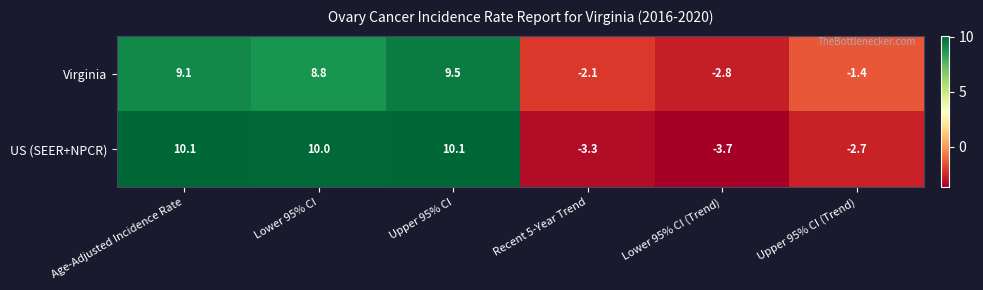

Rank the series by their maximum value, from highest to lowest.

US (SEER+NPCR), Virginia